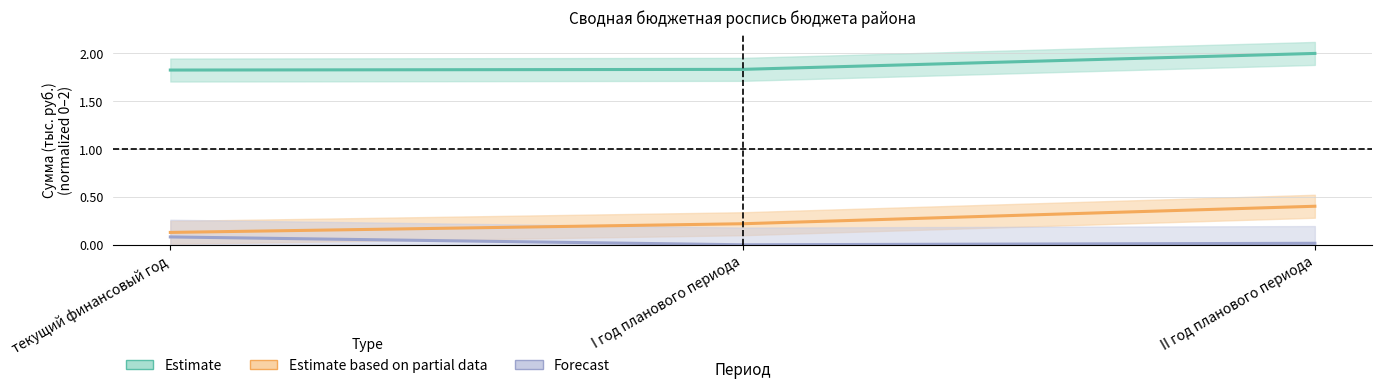

Reading right to left, extract all data points from this chart.

Финансовое управление: 2.0	1.8	1.8
ОБЩЕГОСУДАРСТВЕННЫЕ ВОПРОСЫ: 0.4	0.2	0.1
Обеспечение деятельности: 0.0	0.0	0.1